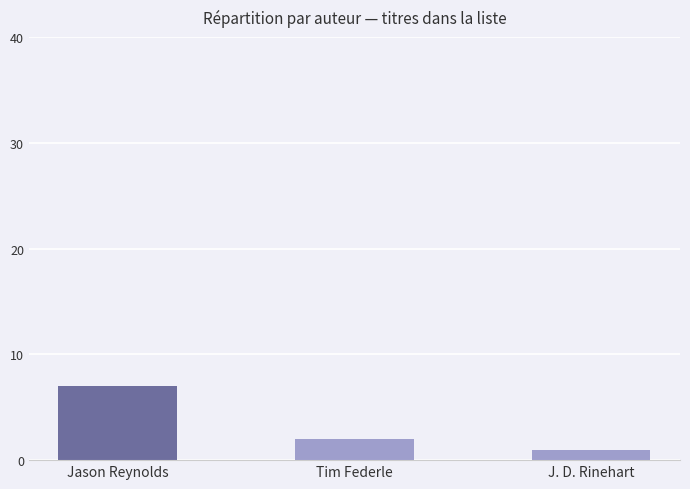

What is the difference between the maximum and minimum values?

6